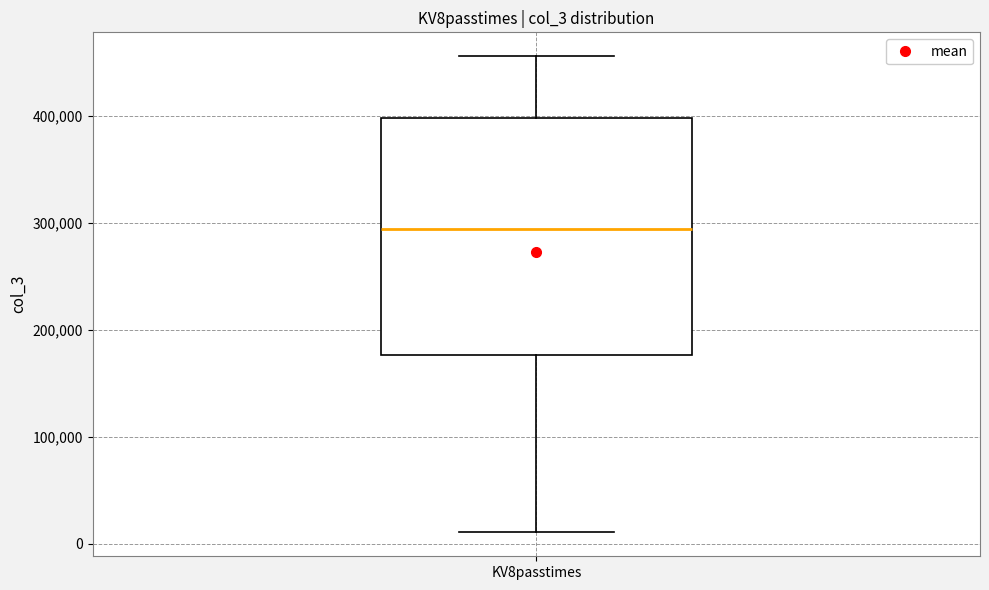

Where is the upper edge of the box for KV8passtimes on the y-axis? The values are not printed on the chart, so give them approximately, as read against the axis.

400000